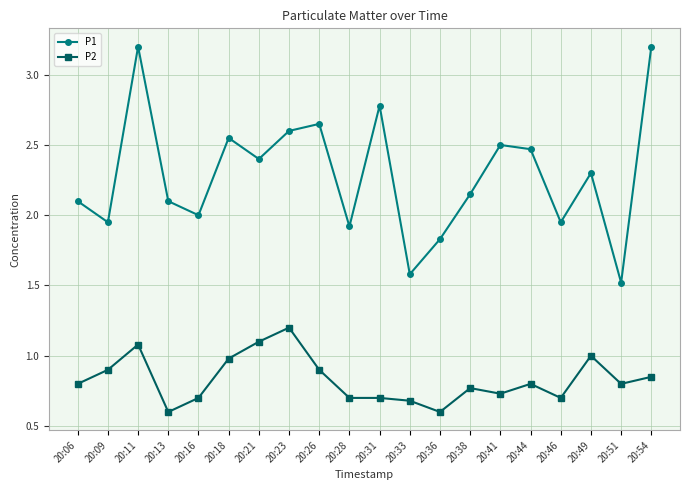

How many categories are shown in the chart?

20